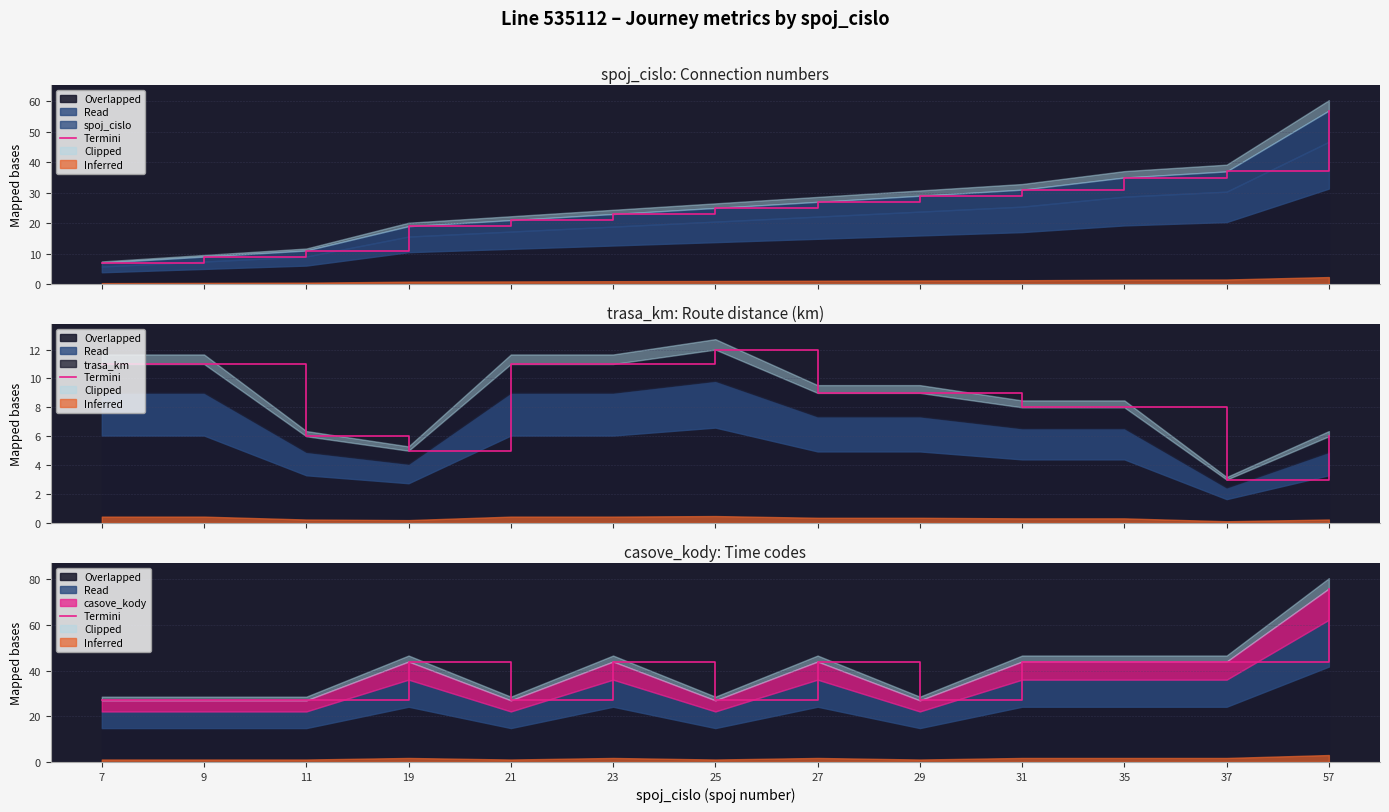

Rank the categories by value from lowest to highest.

7, 9, 11, 21, 25, 29, 19, 23, 27, 31, 35, 37, 57